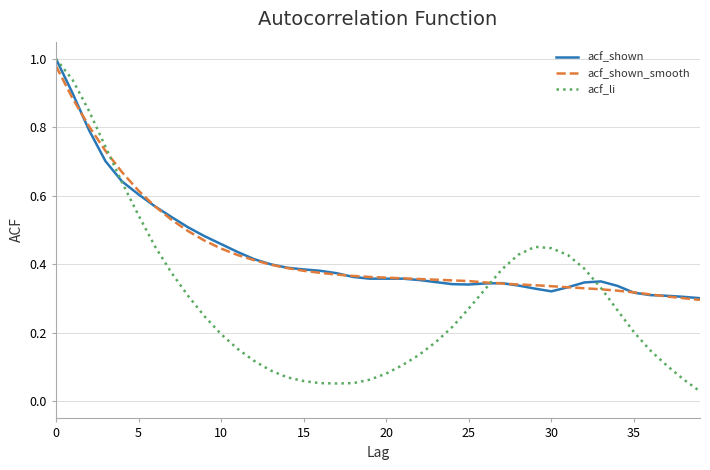

Which series has the largest range (max minus min)?

acf_li